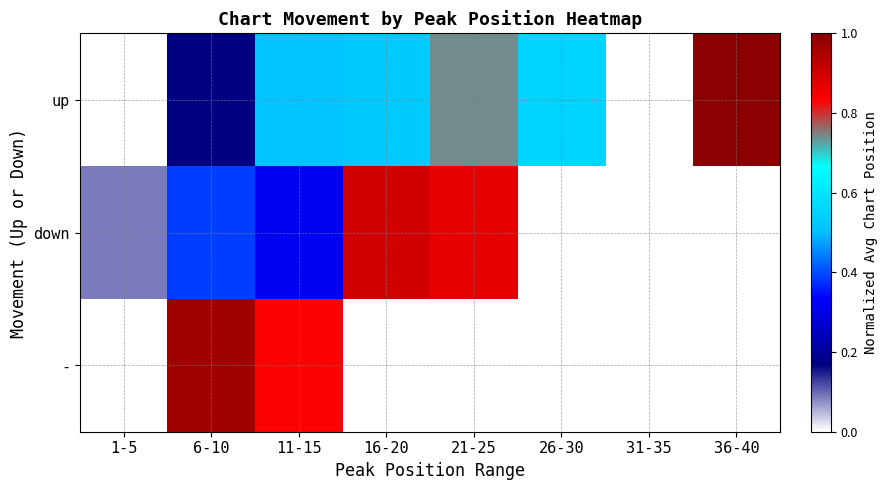

What is the sum of the up values at 11-15 and 6-10?

0.7